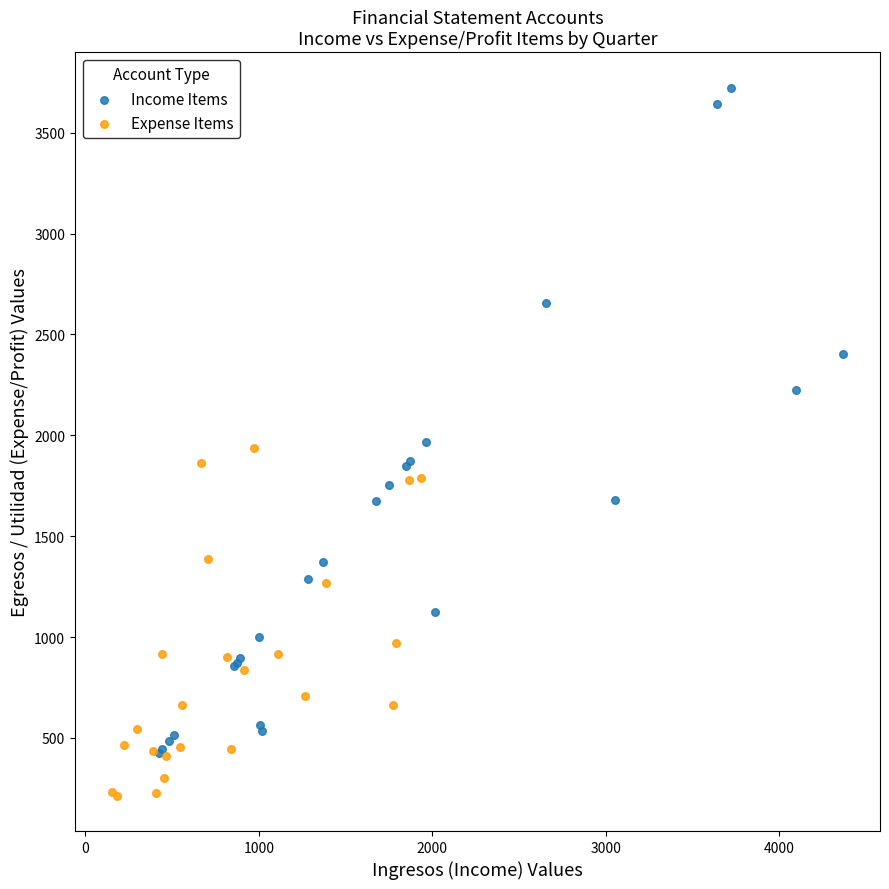

Which series has the widest spread of Y values?

Income Items